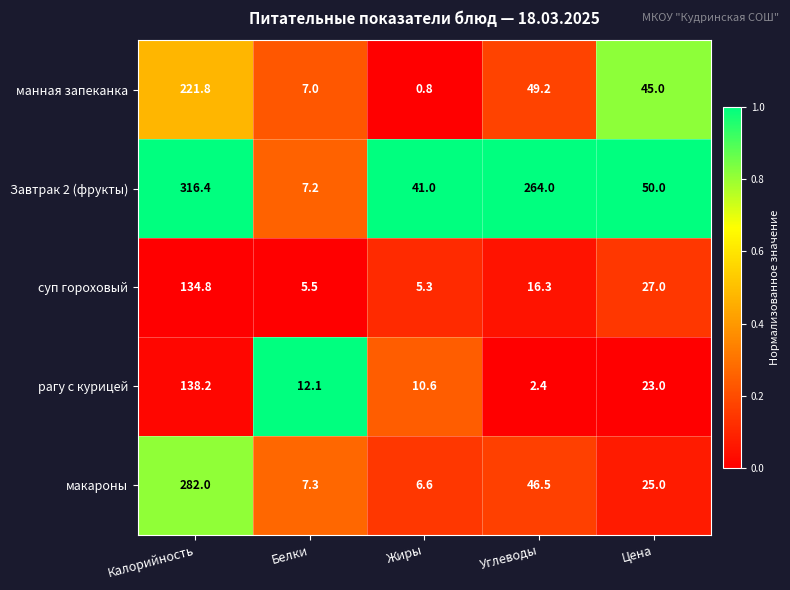

Which label corresponds to the smallest value in the chart?

Жиры